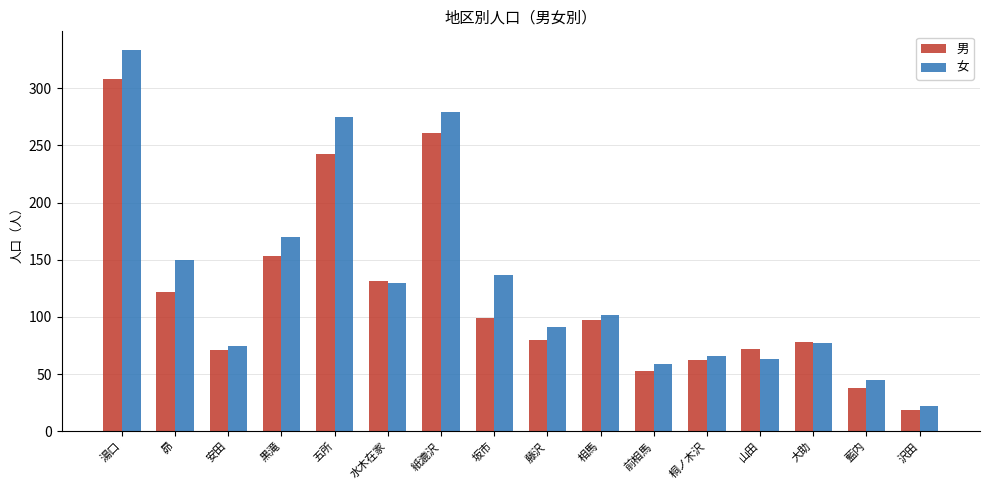

At which label does 男 first exceed 97?

湯口